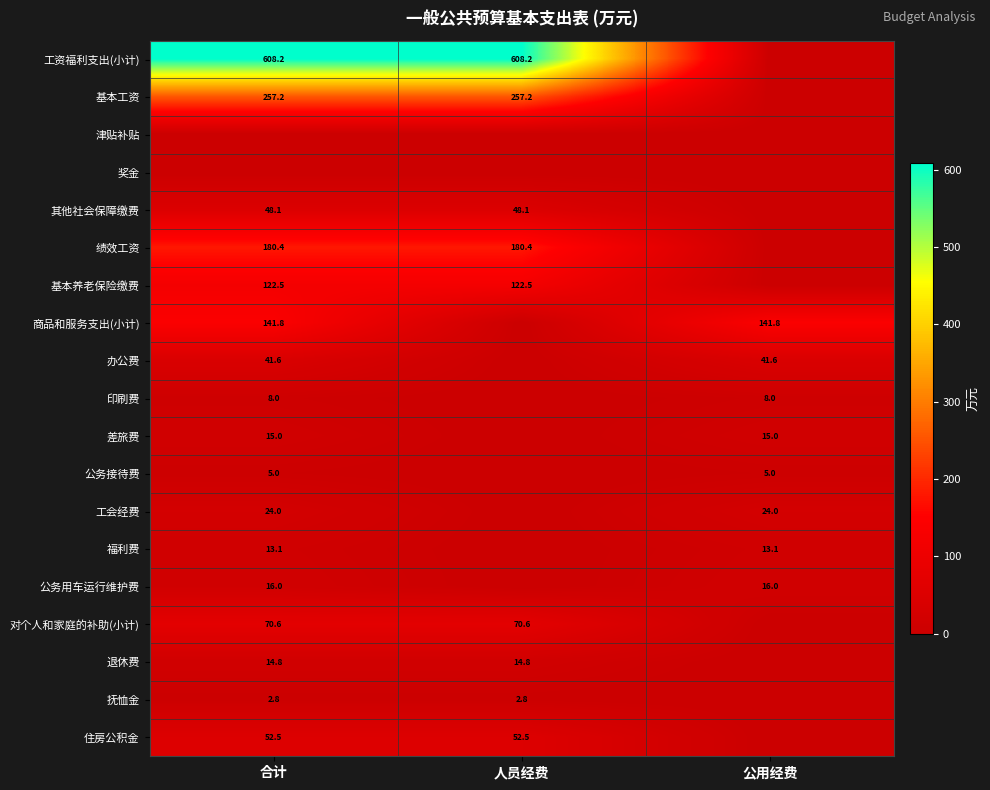

The value of 公务接待费 at 公用经费 is 5.0. True or false?

True